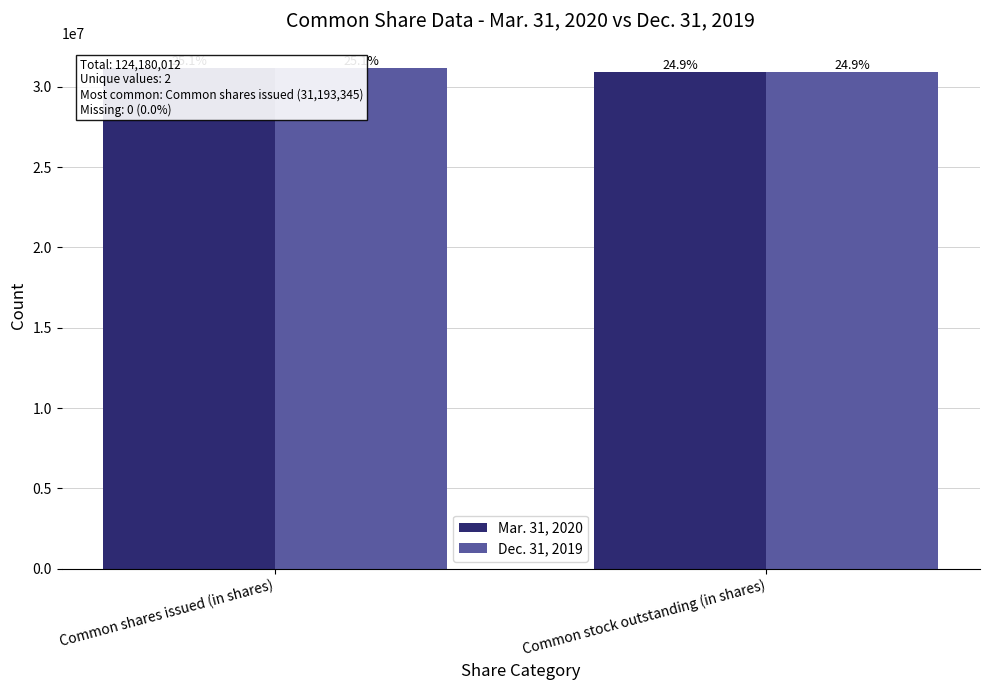

At which label is Mar. 31, 2020 closest to 31045003?

Common shares issued (in shares)